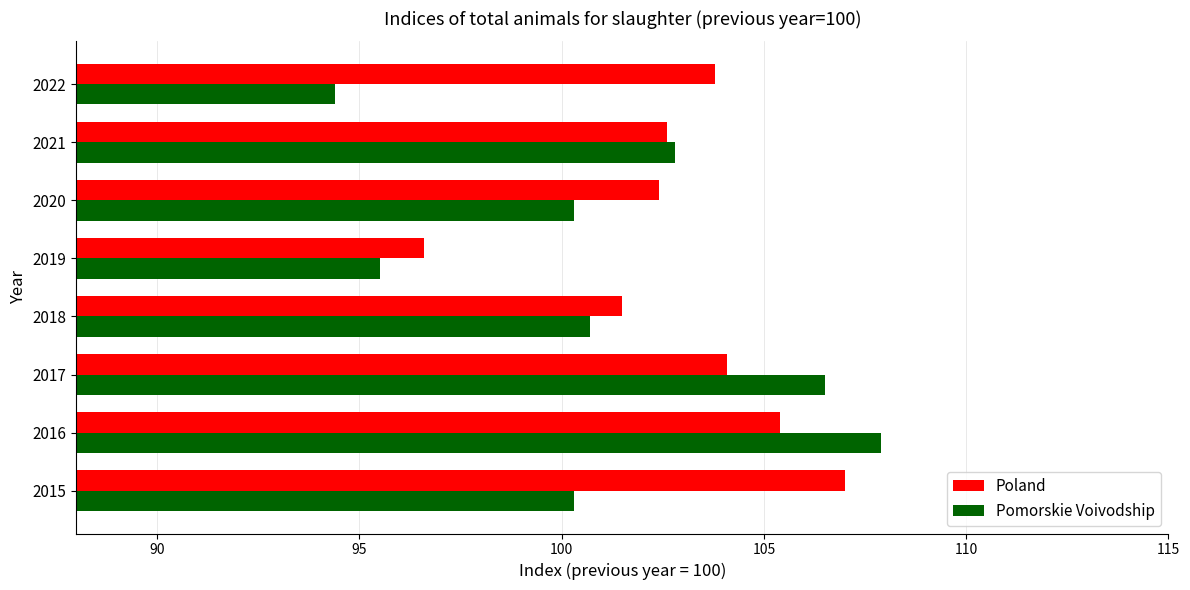

At which label is Poland closest to 101?

2018